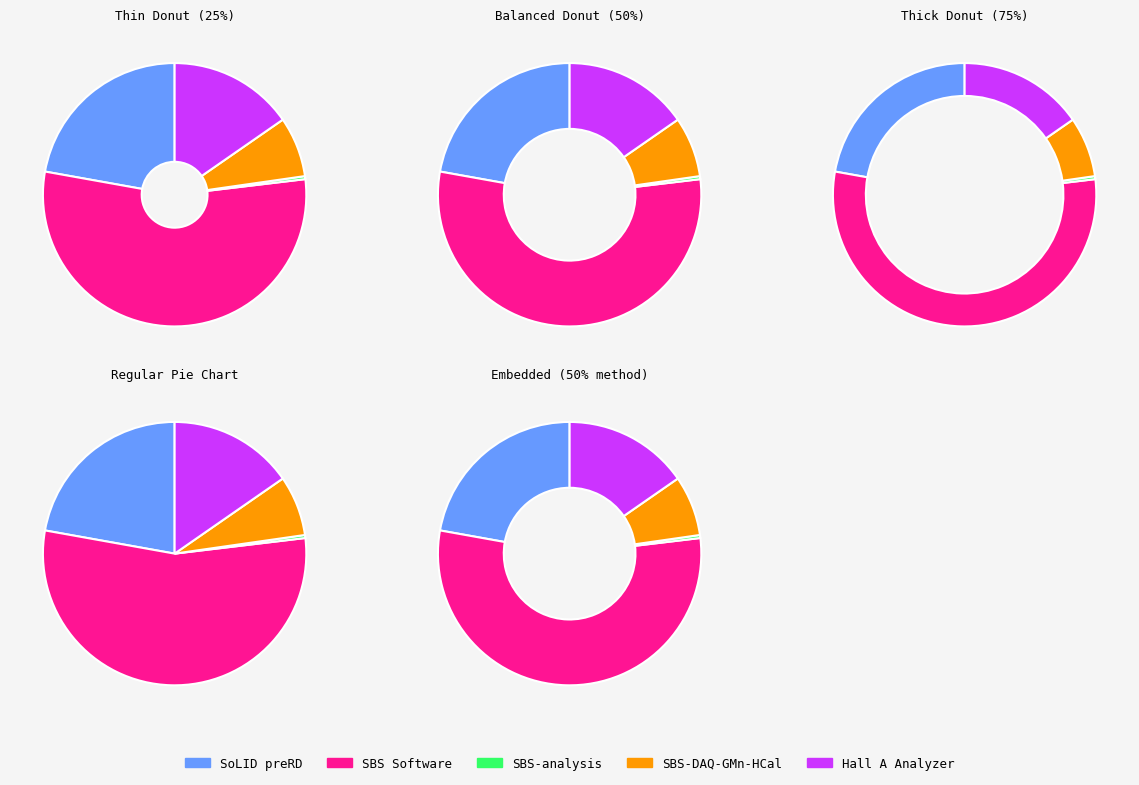

What percentage is the SBS-DAQ-GMn-HCal slice, to the nearest percent?

7%